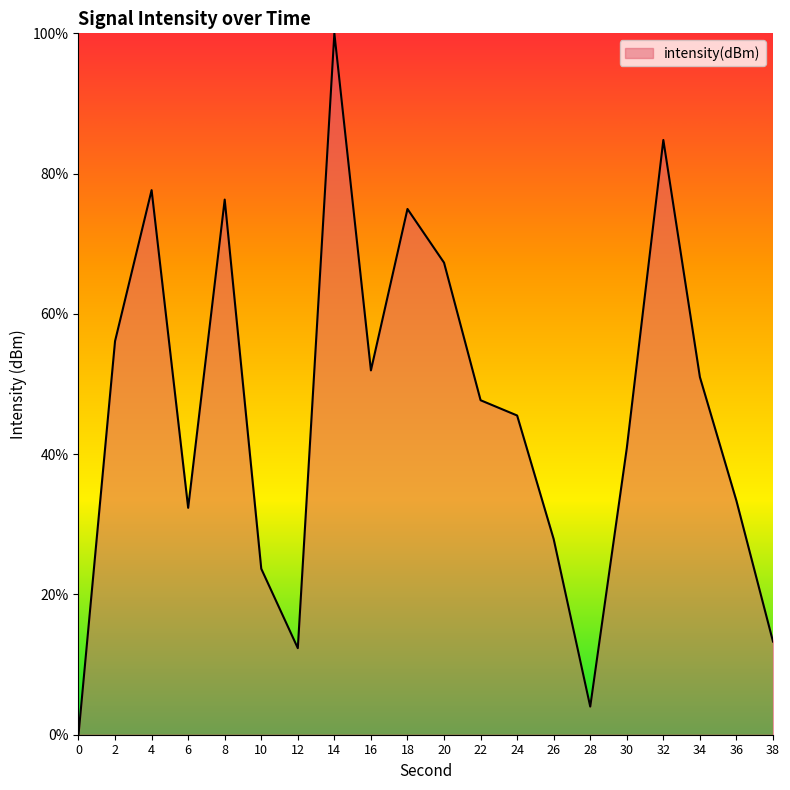

Rank the categories by value from highest to lowest.

14, 32, 4, 8, 18, 20, 2, 16, 34, 22, 24, 30, 36, 6, 26, 10, 38, 12, 28, 0